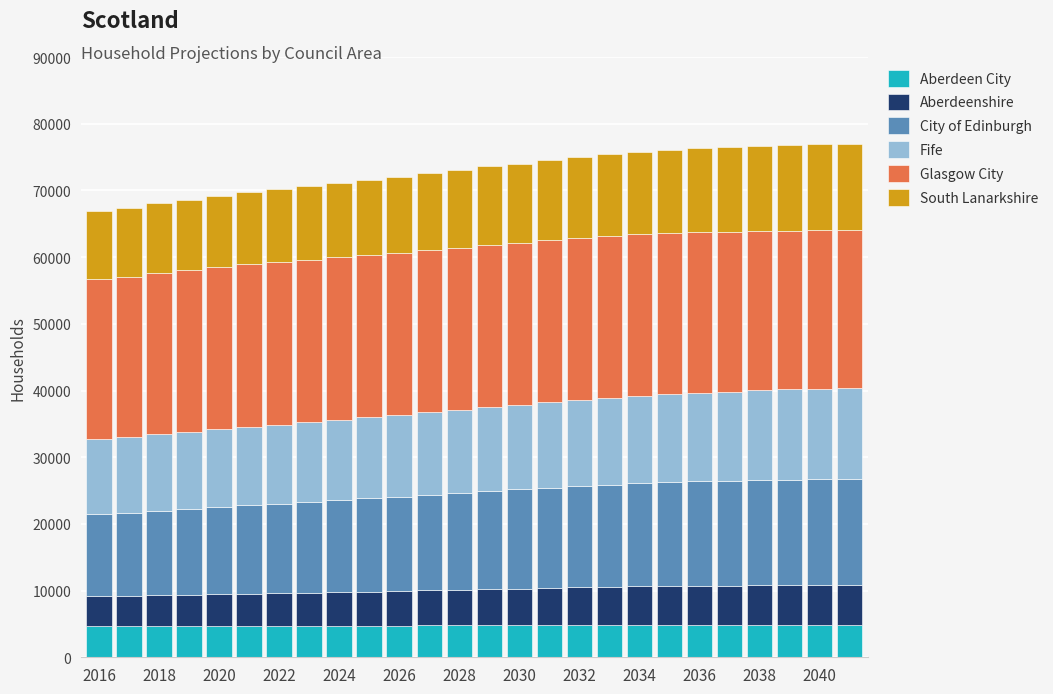

How many bars are there in total?

26